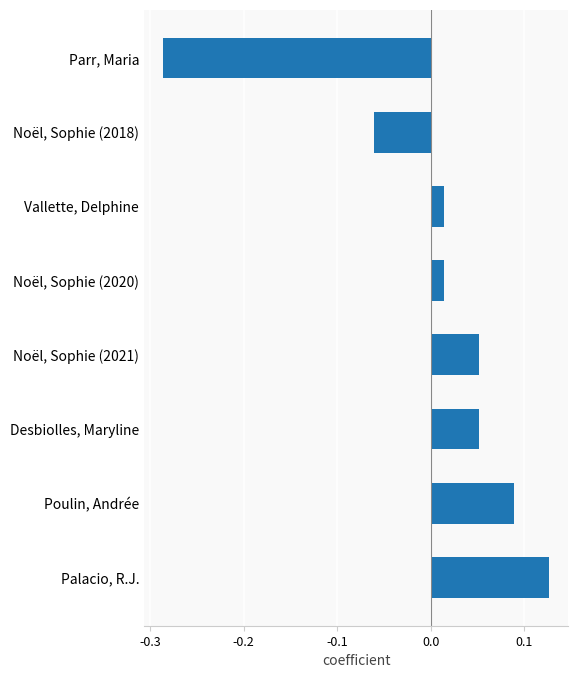

True or false: the data shows -0.2 at Parr, Maria.

False